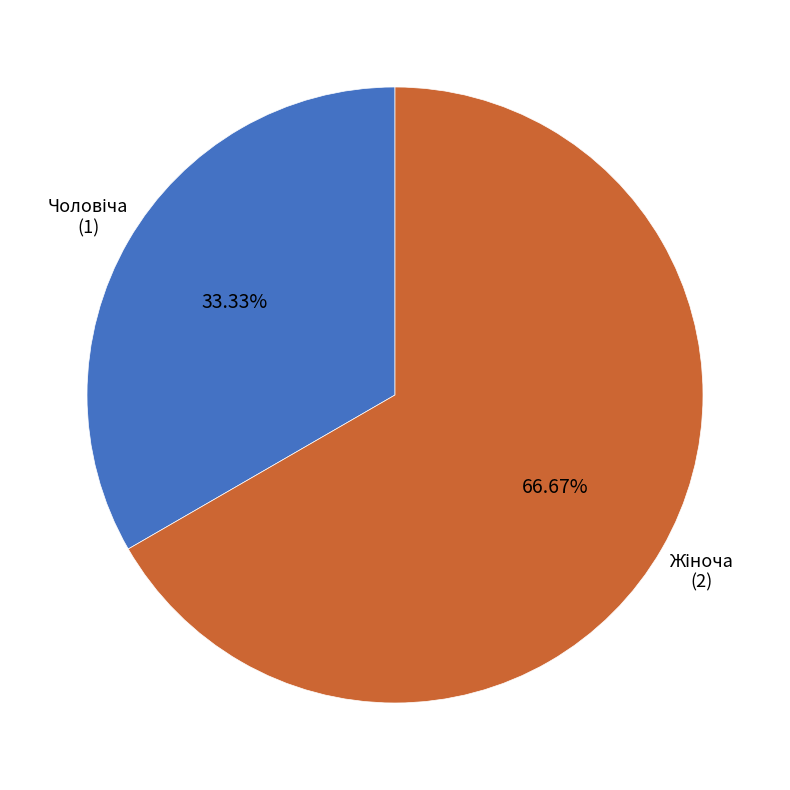

Is there a majority slice in this chart?

Yes